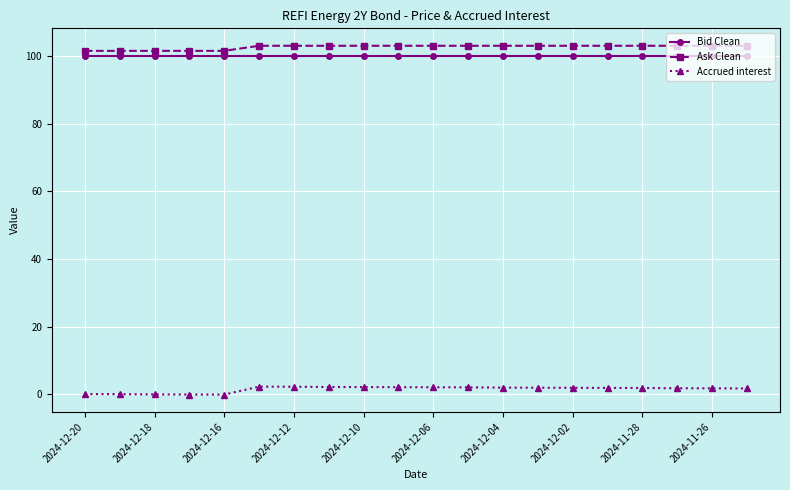

True or false: Accrued interest has more than 0 points higher than both neighbors.

True